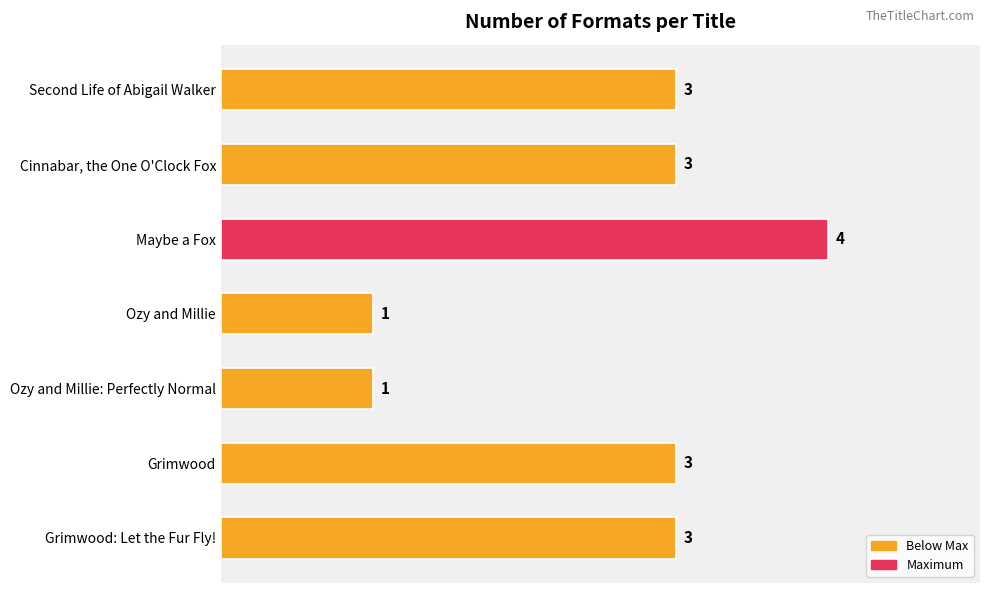

True or false: the data shows 1 at Maybe a Fox.

False